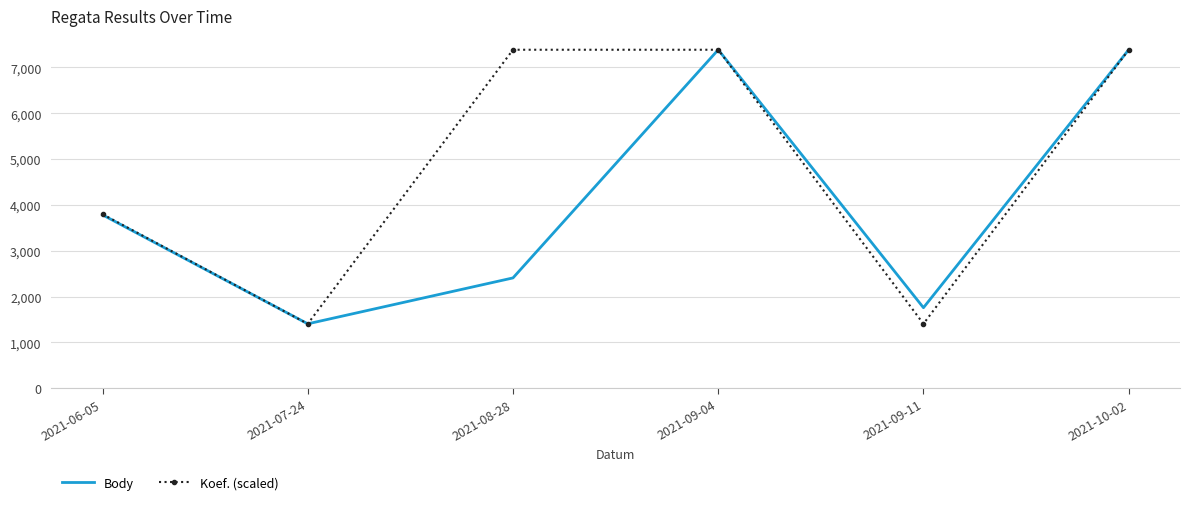

Which category has the lowest value in the Body series?

2021-07-24